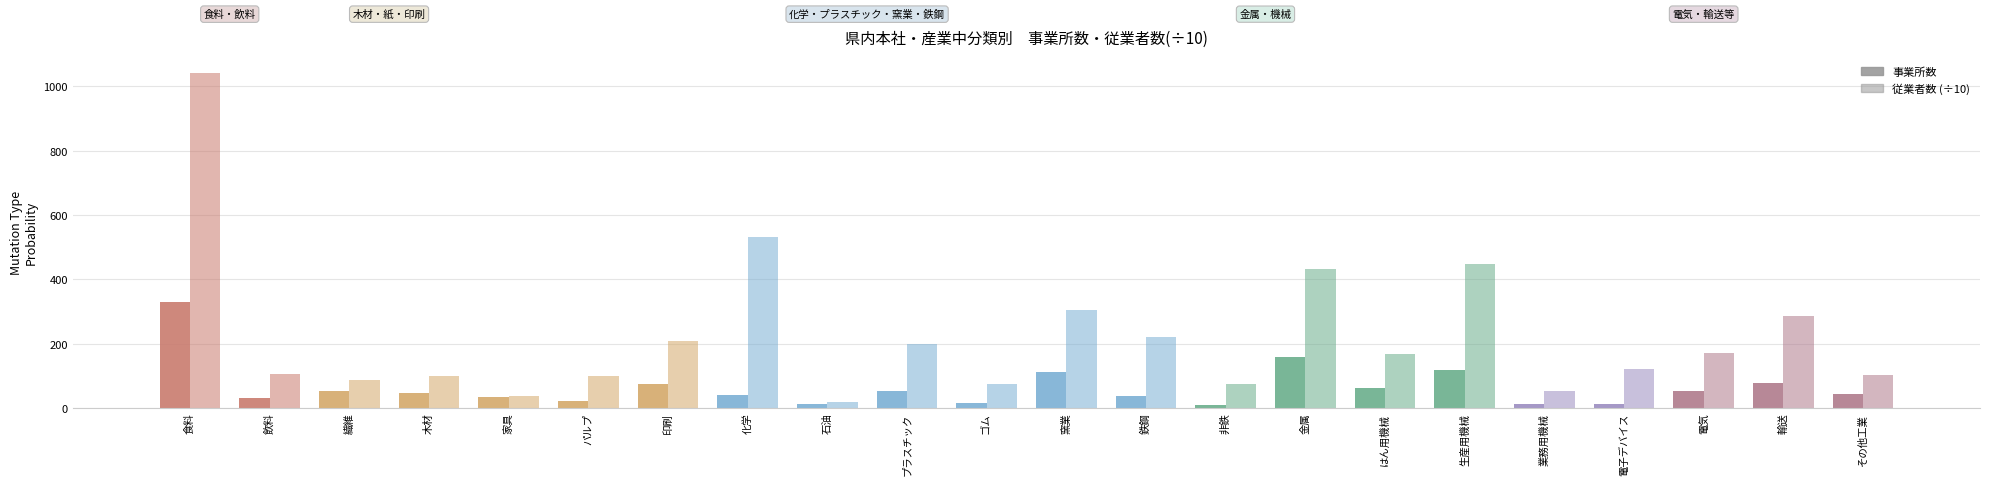

At 非鉄, list the series in order from smallest to largest.

事業所数, 従業者数 (÷10)